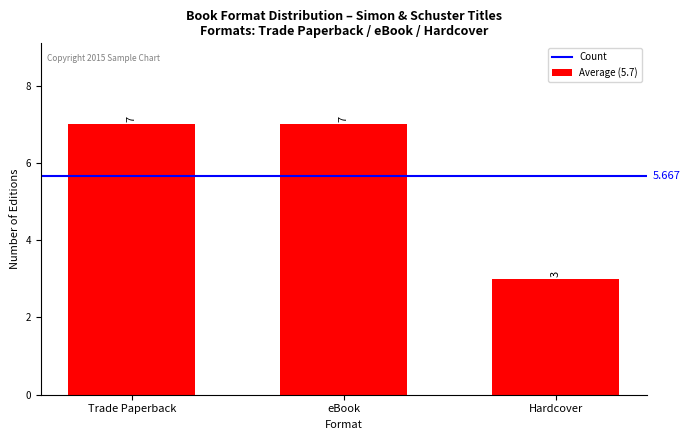

Is it true that the value at Hardcover is 3?

True